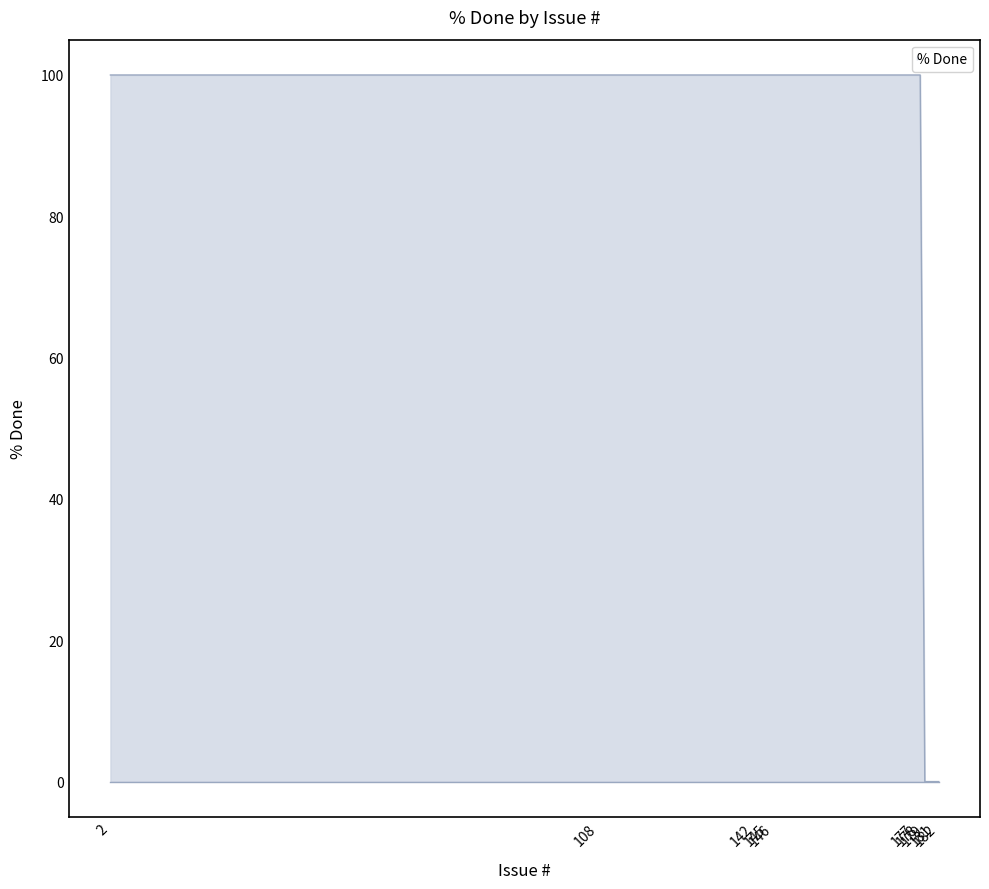

Is it true that the value at 108 is 49?

False